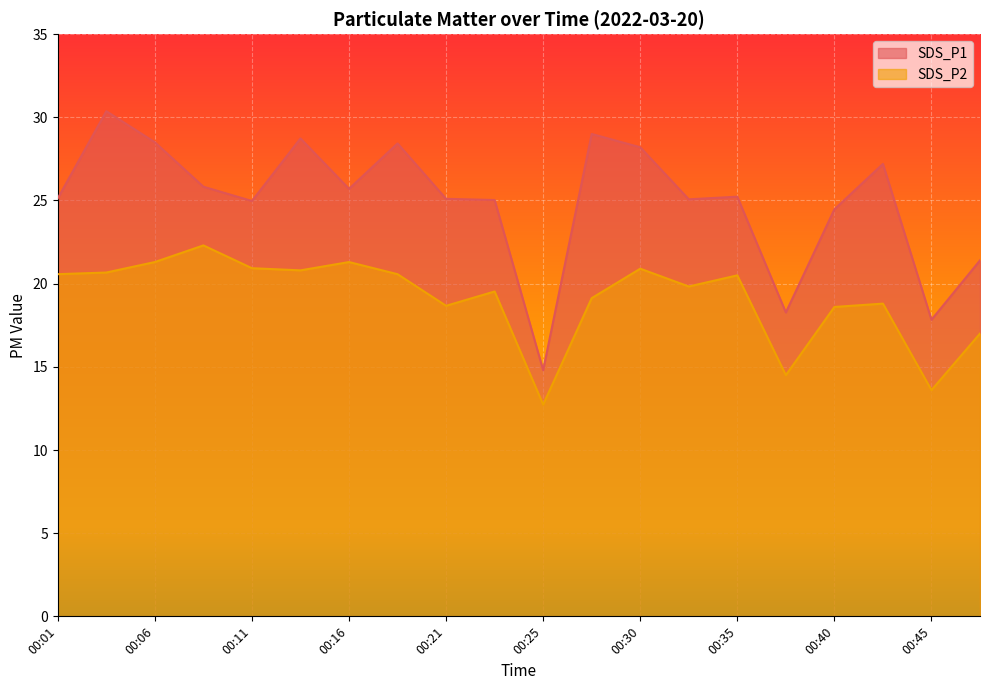

What is the minimum value shown in the chart?

12.7